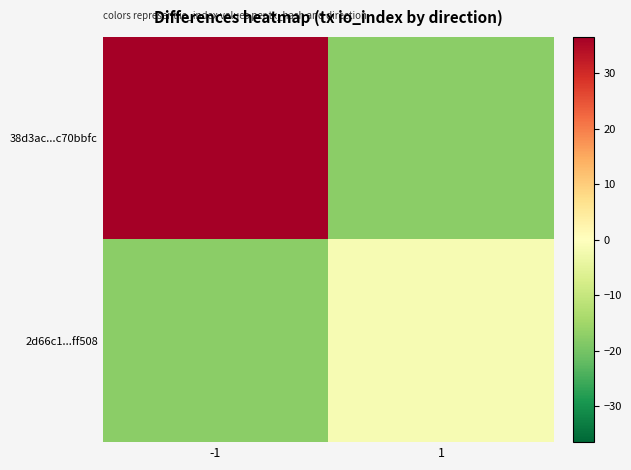

At how many categories does at least one series exceed 29?

1